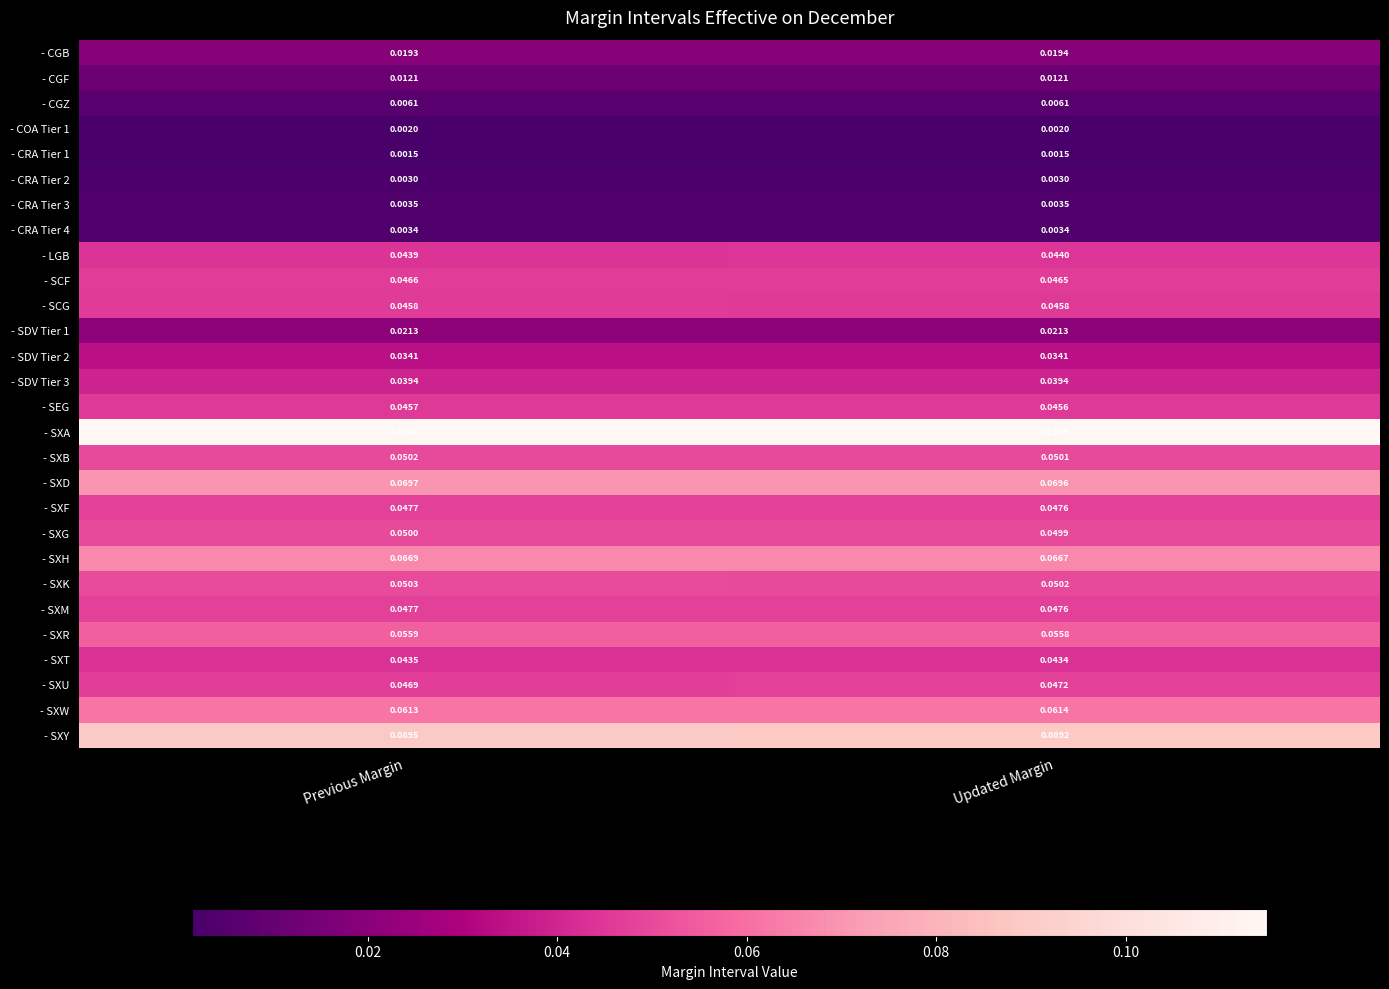

At which label is - SCF closest to 0?

Updated Margin